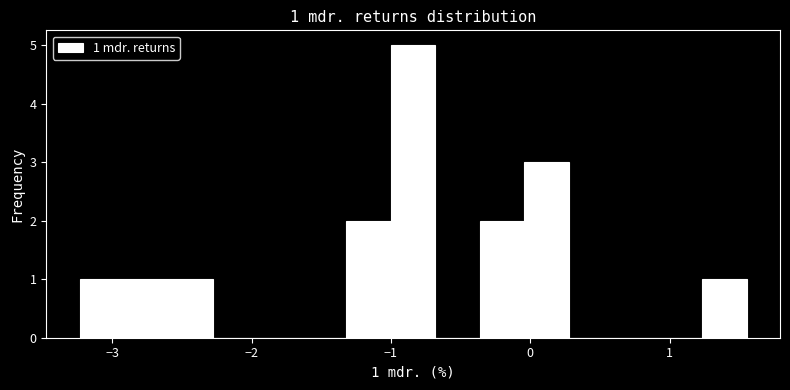

Read against the x-axis, roughly where is the centre of the tallest bar?

-0.8